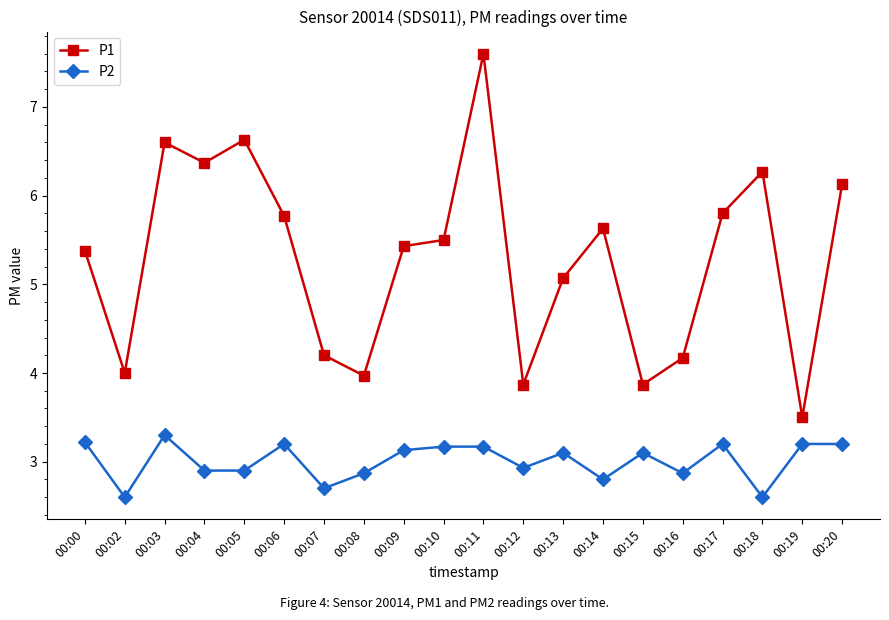

True or false: P1 and P2 intersect in this chart.

False